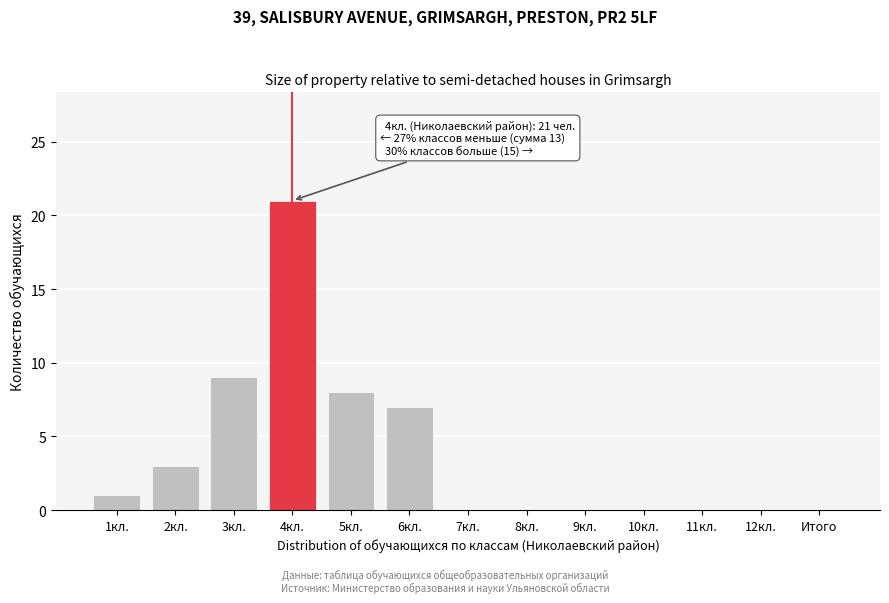

Reading left to right, extract all data points from this chart.

1кл.=1	2кл.=3	3кл.=9	4кл.=21	5кл.=8	6кл.=7	7кл.=0	8кл.=0	9кл.=0	10кл.=0	11кл.=0	12кл.=0	Итого=0